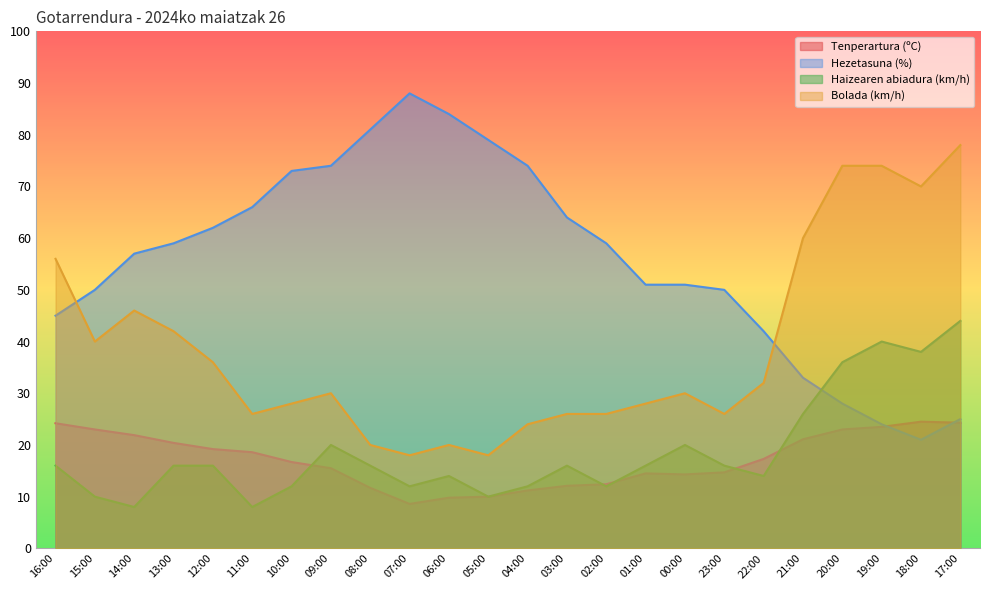

How many data points does each series have?

24